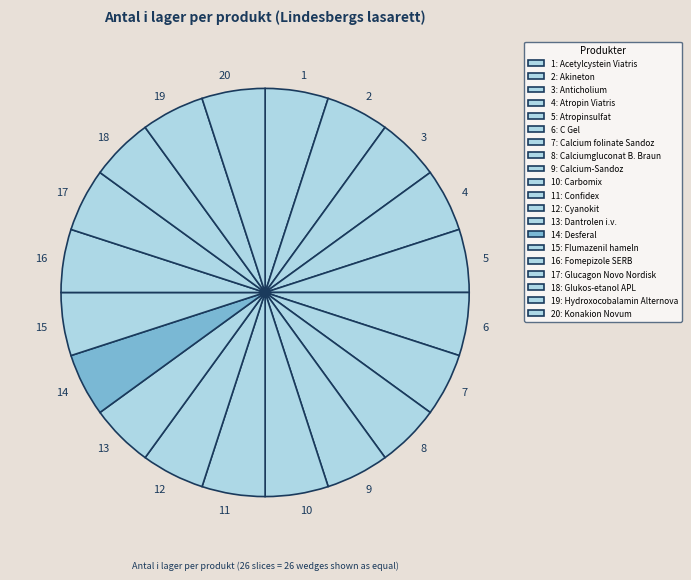

True or false: 11 accounts for 5% of the total.

True